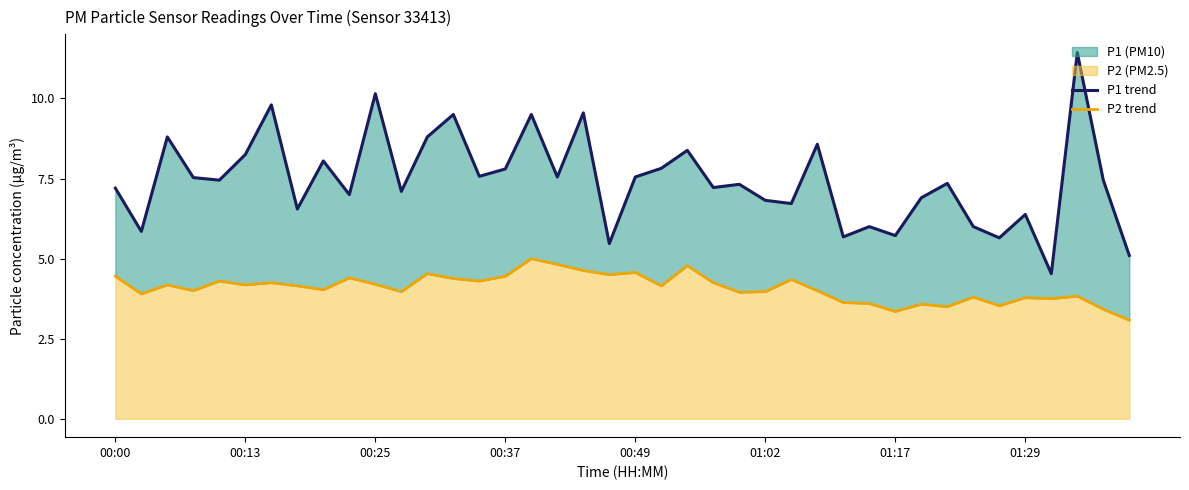

What is the average value of the P2 line series?

4.1